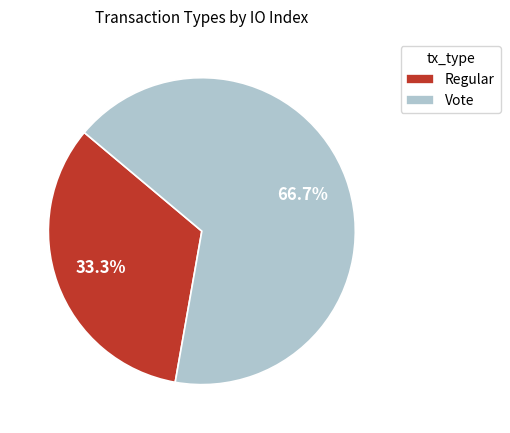

What is the total percentage of Vote and Regular?

100.0%